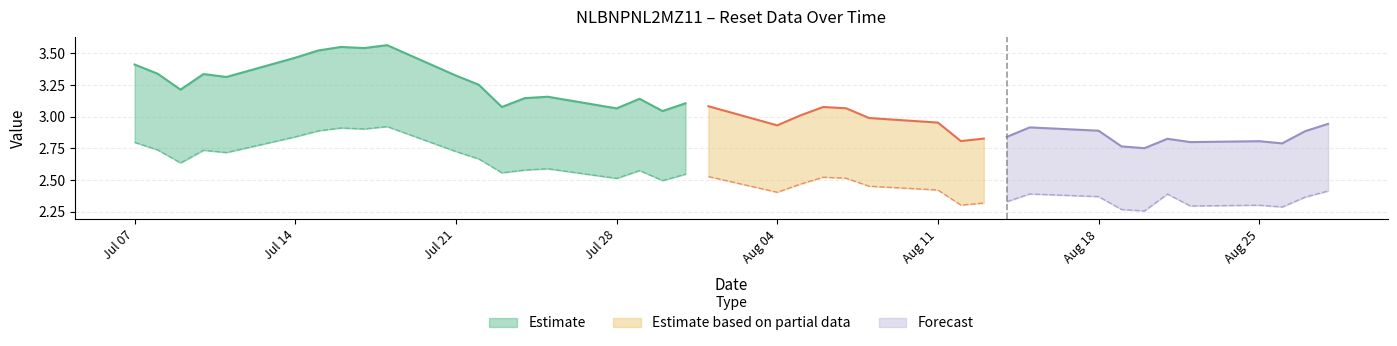

What is the total value across all series at 2025-08-18?

5.3